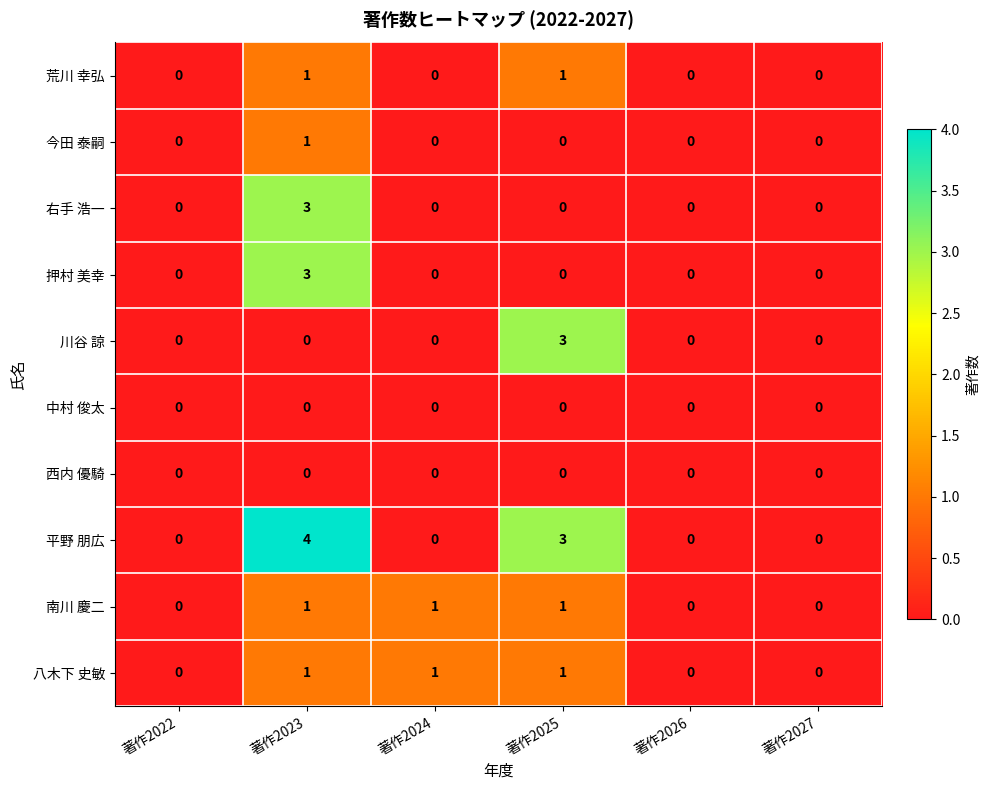

The 今田 泰嗣 series shows 0 at 著作2025. True or false?

True